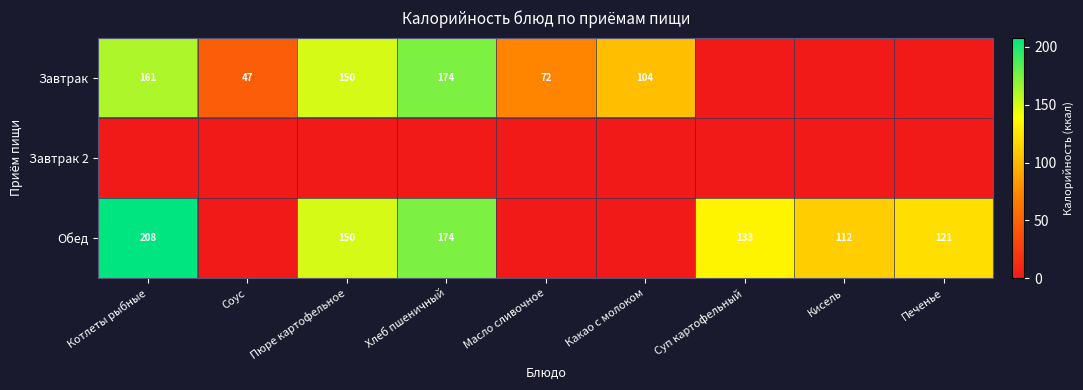

What is the sum of the Завтрак values at Котлеты рыбные and Хлеб пшеничный?

335